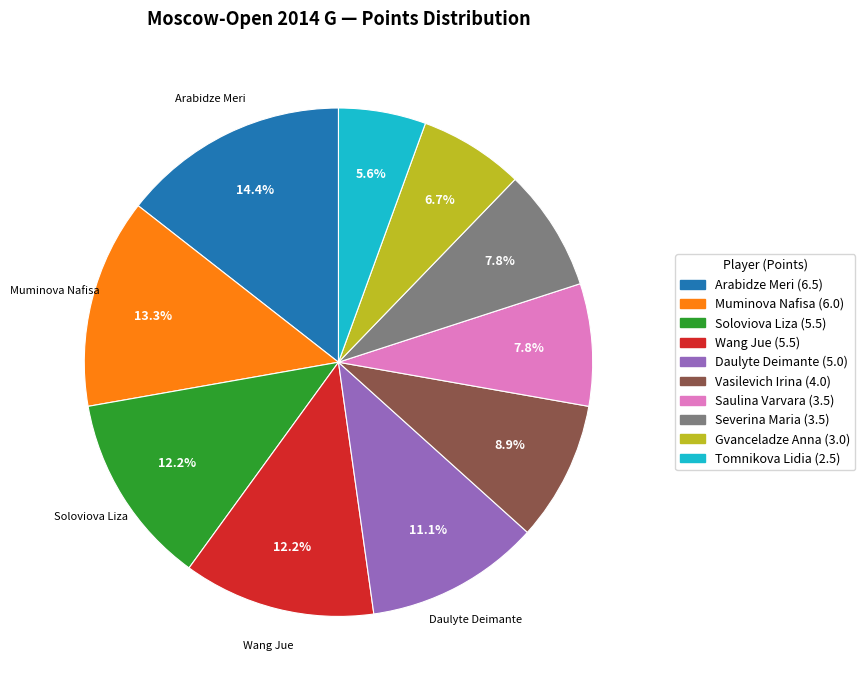

To the nearest percent, what portion does Severina Maria represent?

8%